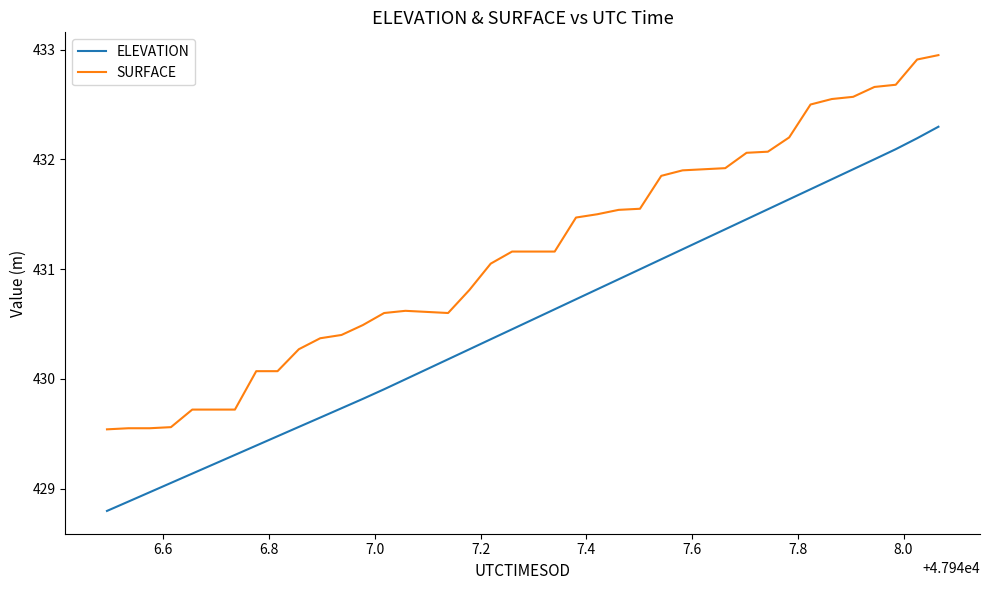

True or false: ELEVATION has more than 1 interior local peaks.

False